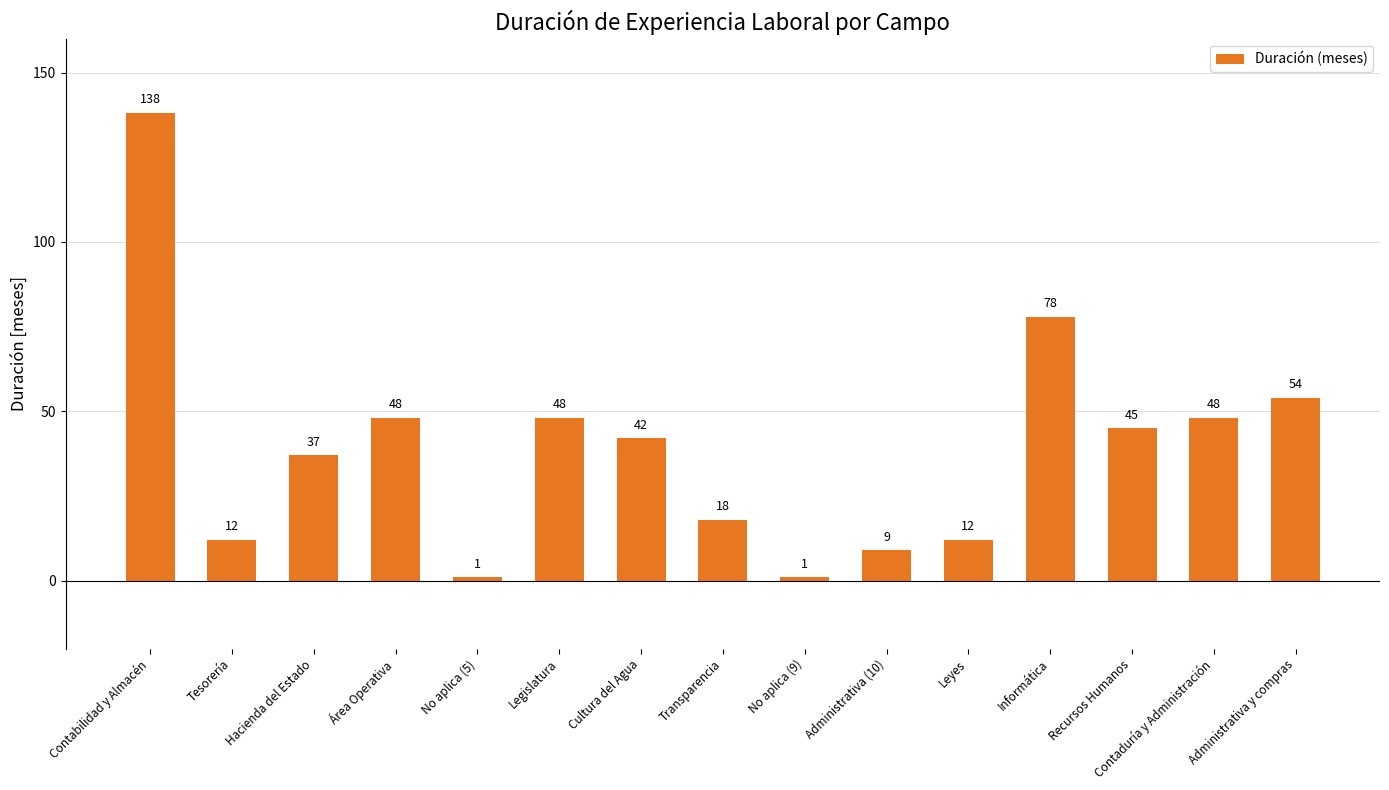

What is the value of the 1st bar from the left?

138